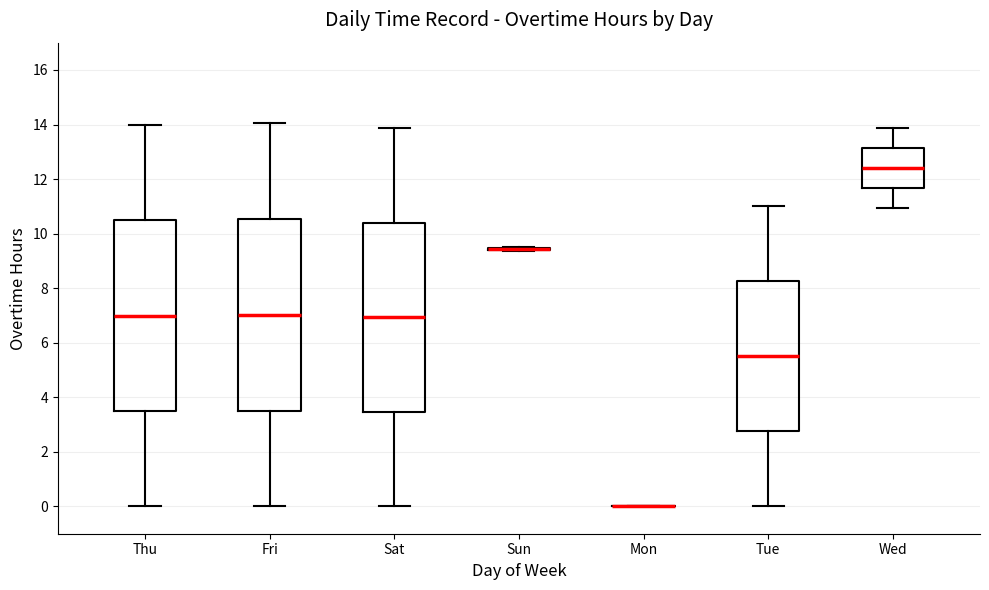

Where does the lower whisker of the box for Fri end on the y-axis? The values are not printed on the chart, so give them approximately, as read against the axis.

0.0